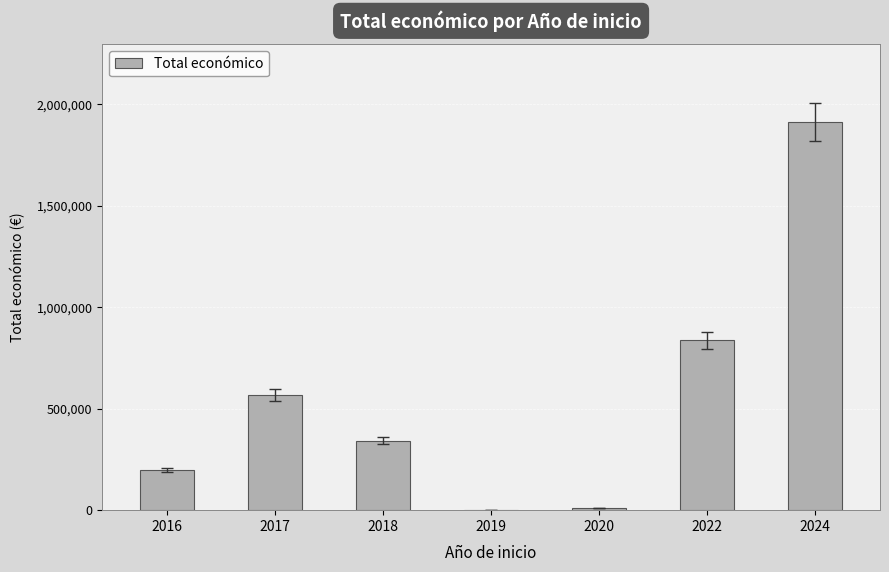

What is the maximum value shown in the chart?

1912718